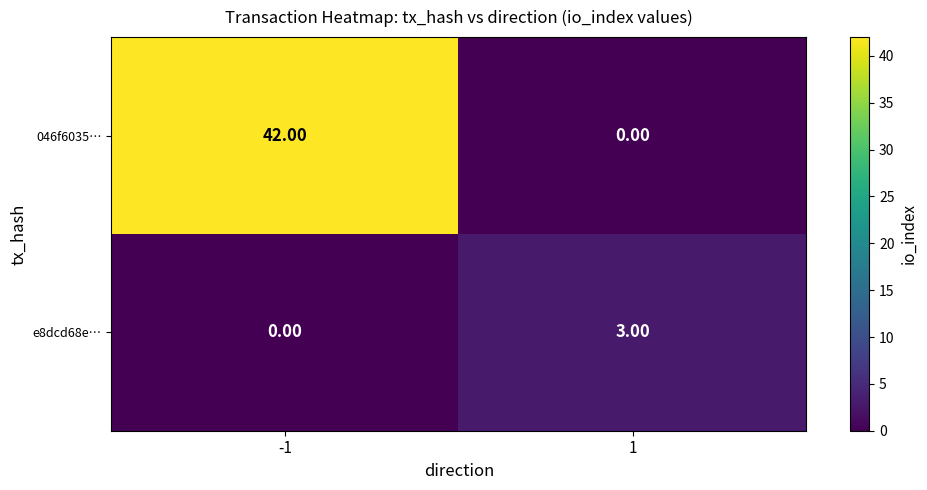

Which series has the largest range (max minus min)?

046f6035…